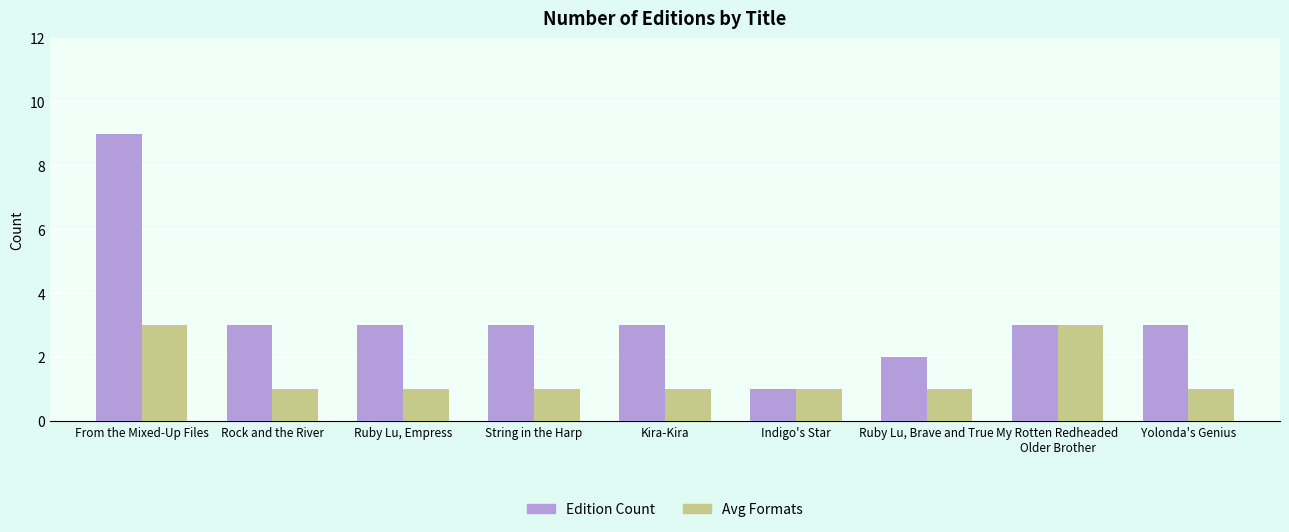

What position from the right is Indigo's Star?

4